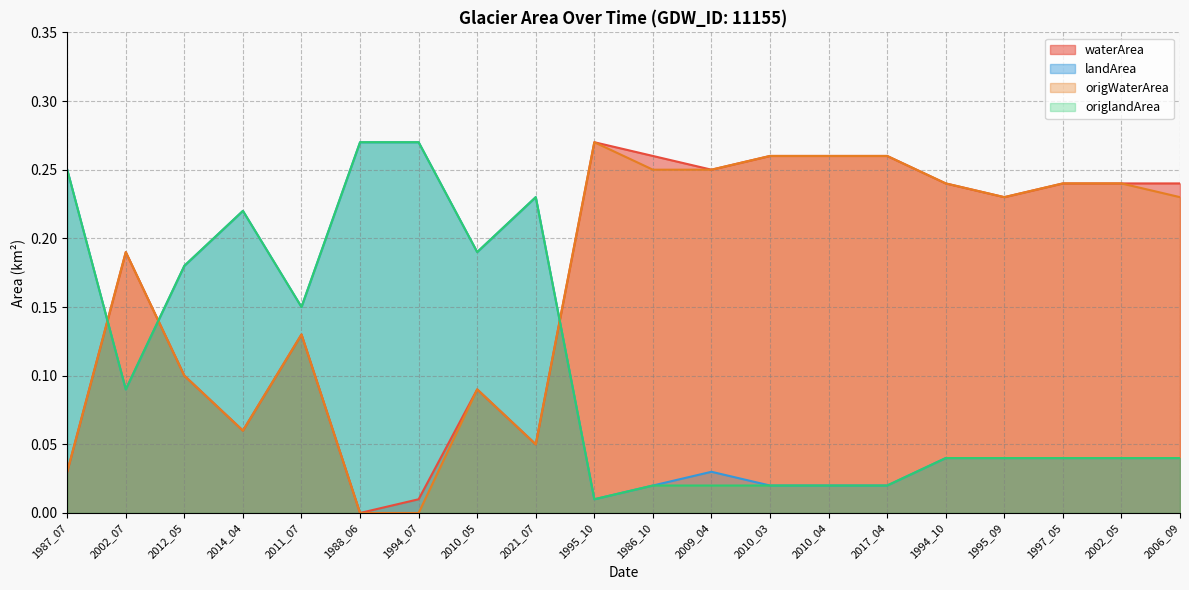

What is the sum of all origlandArea values?

2.2